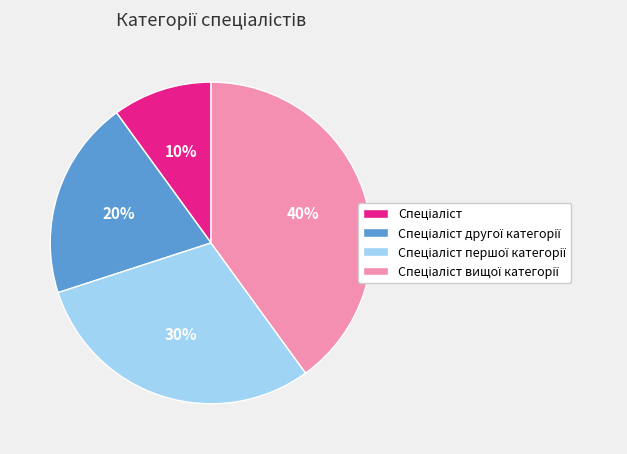

Does any single category account for the majority?

No